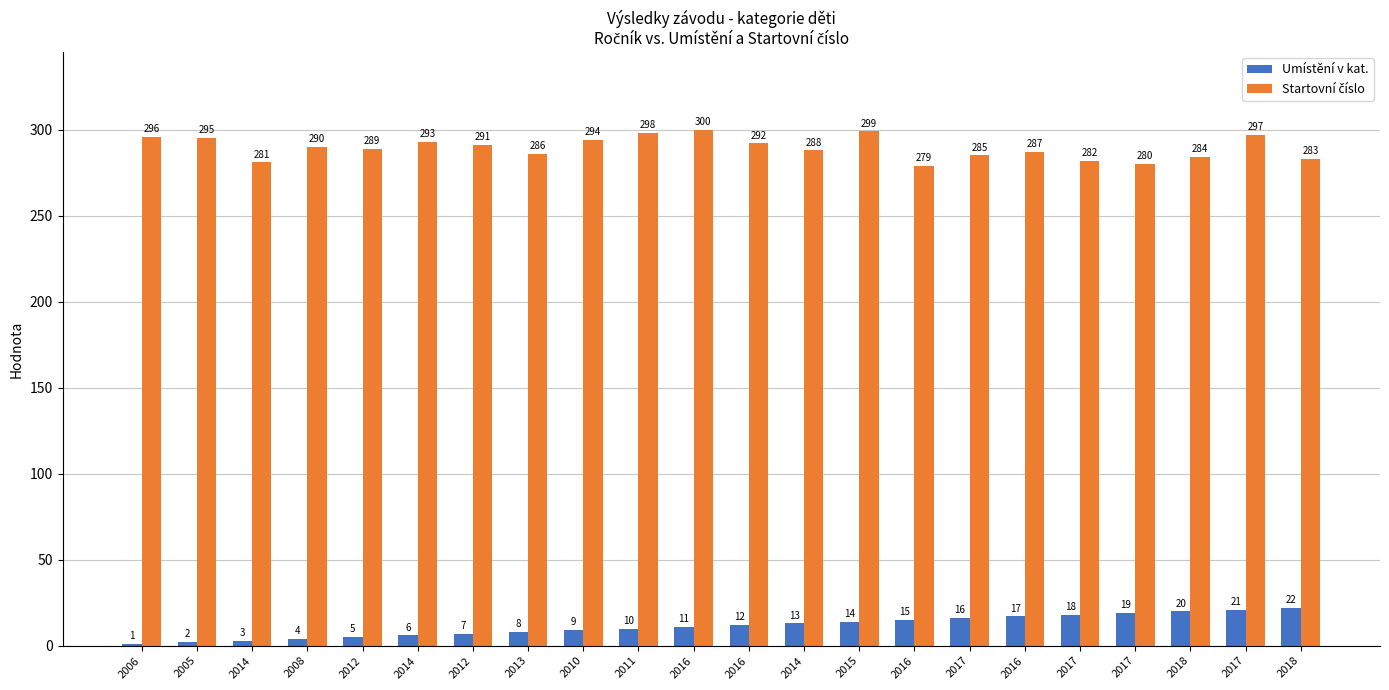

At which category does the chart reach its minimum across all series?

2006